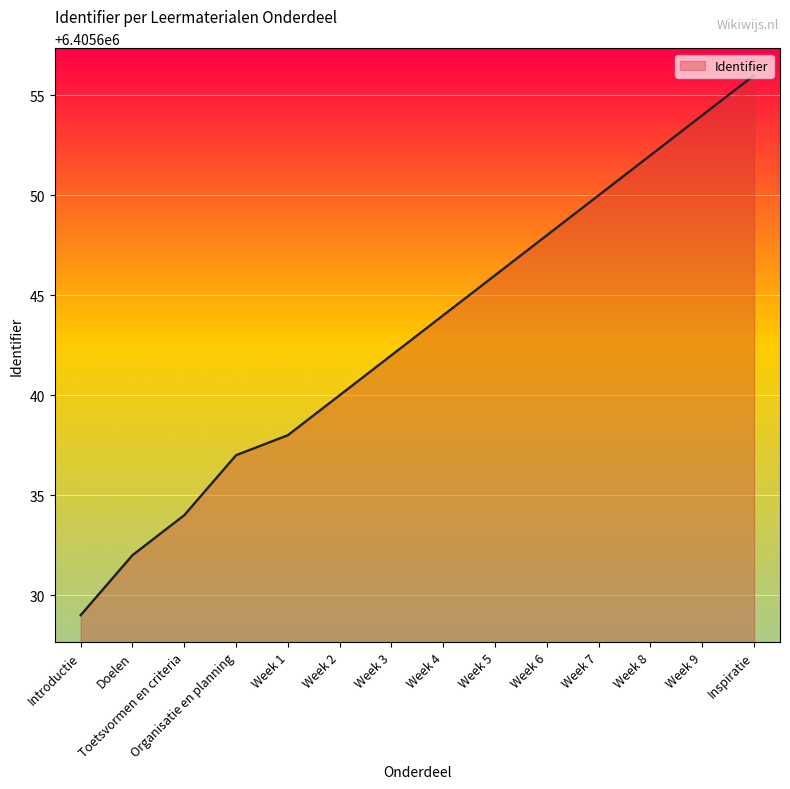

What is the difference between the maximum and minimum values?

27